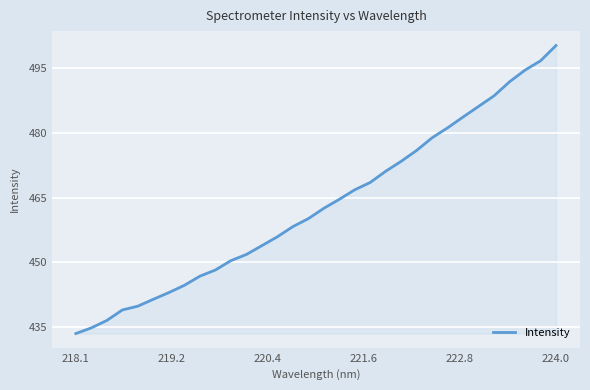

What is the difference between the maximum and minimum values?

66.7